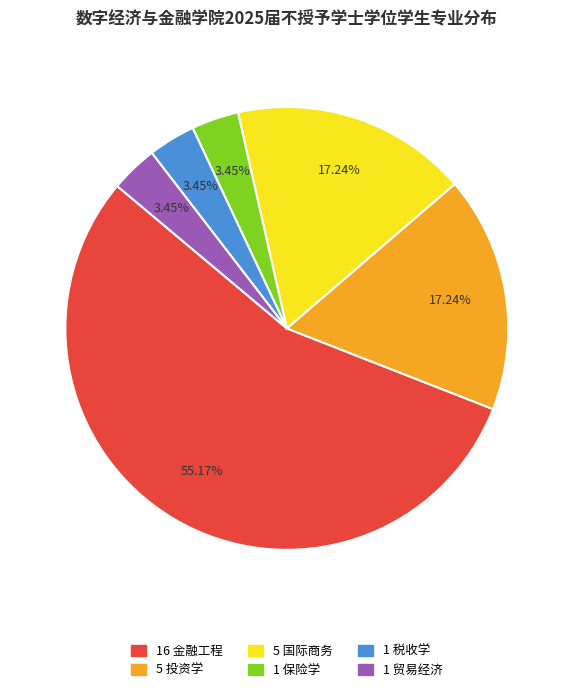

Is there any slice that represents more than half of the pie?

Yes